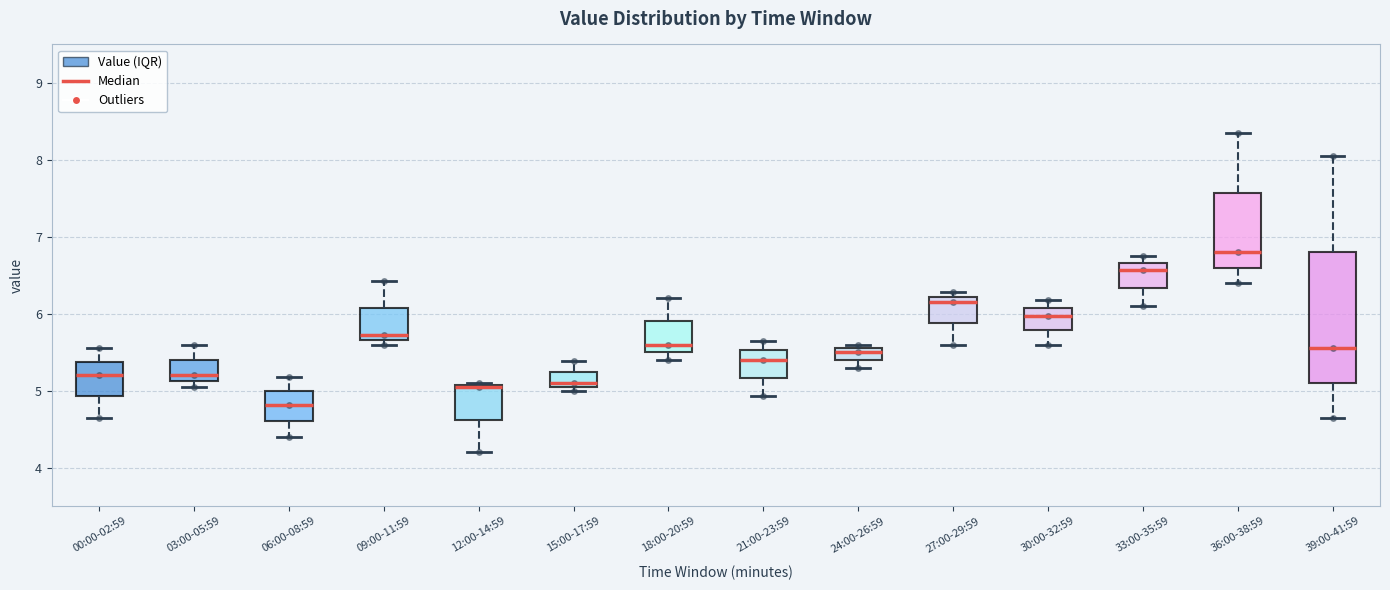

Where does the median line of the box for 03:00-05:59 sit on the y-axis? The values are not printed on the chart, so give them approximately, as read against the axis.

5.2